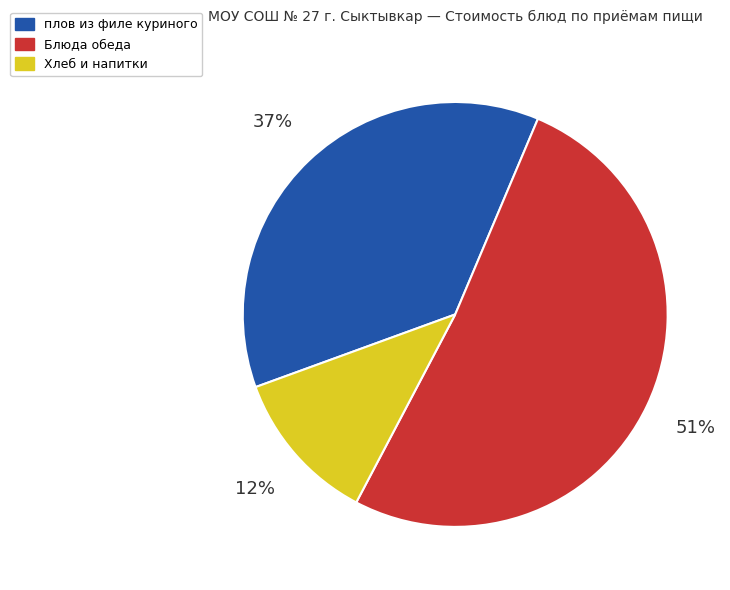

What percentage is the Блюда обеда slice, to the nearest percent?

51%